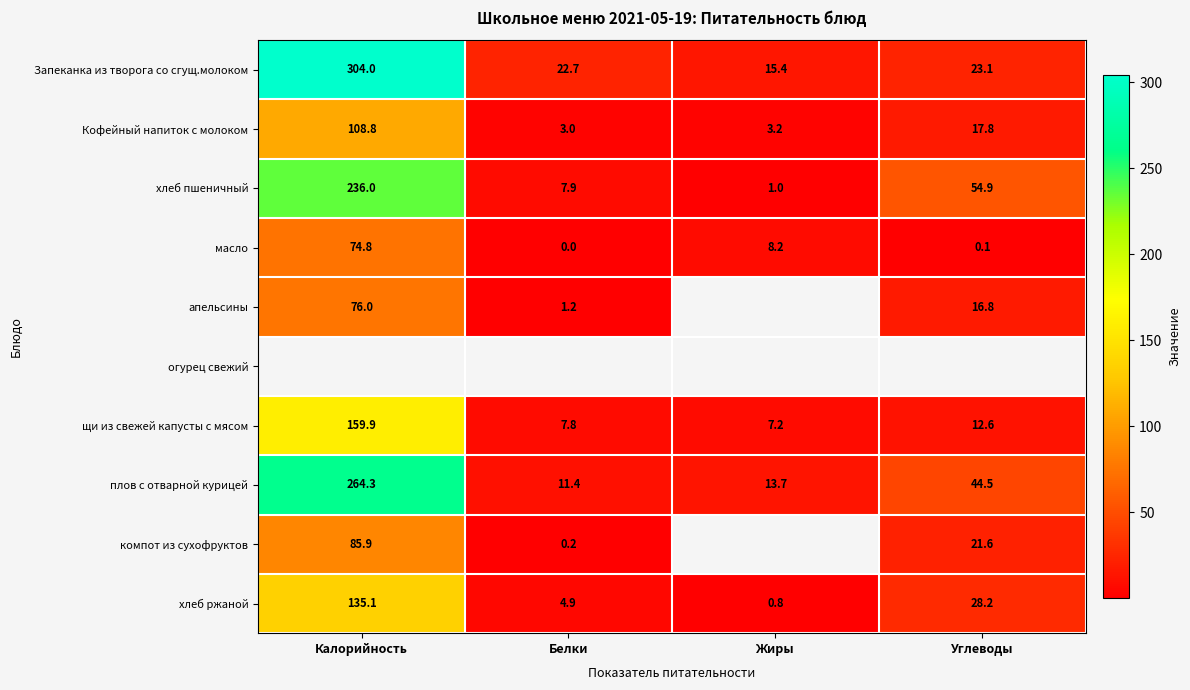

Where is хлеб ржаной nearest to the value 67?

Углеводы